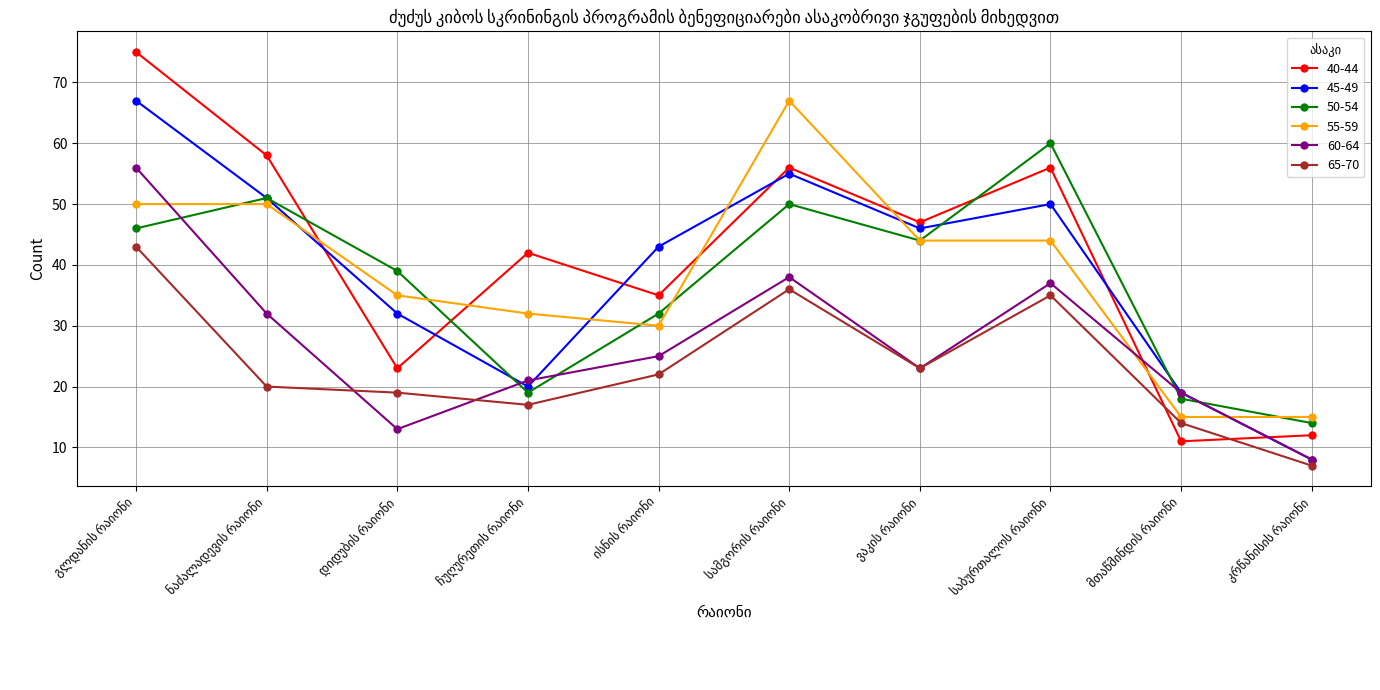

What is the highest value of the 45-49 series?

67